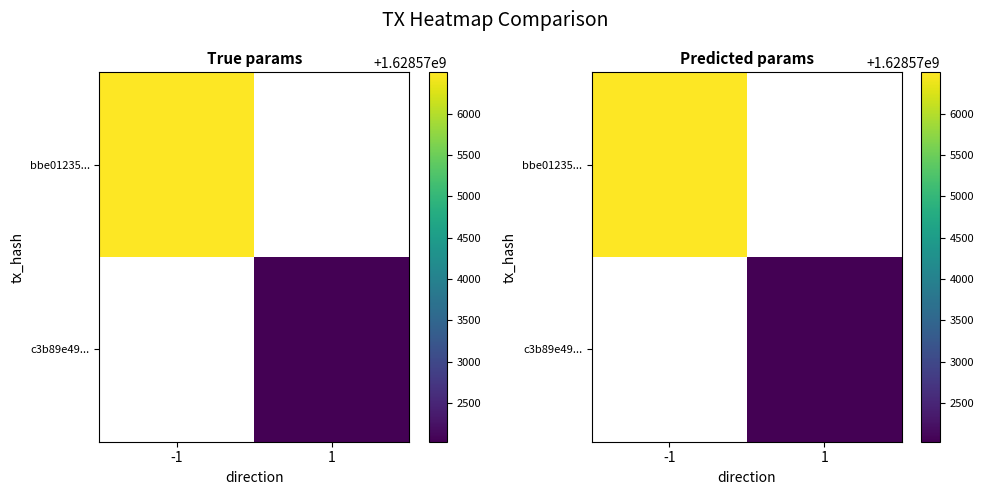

Which category has the lowest value across all series?

1